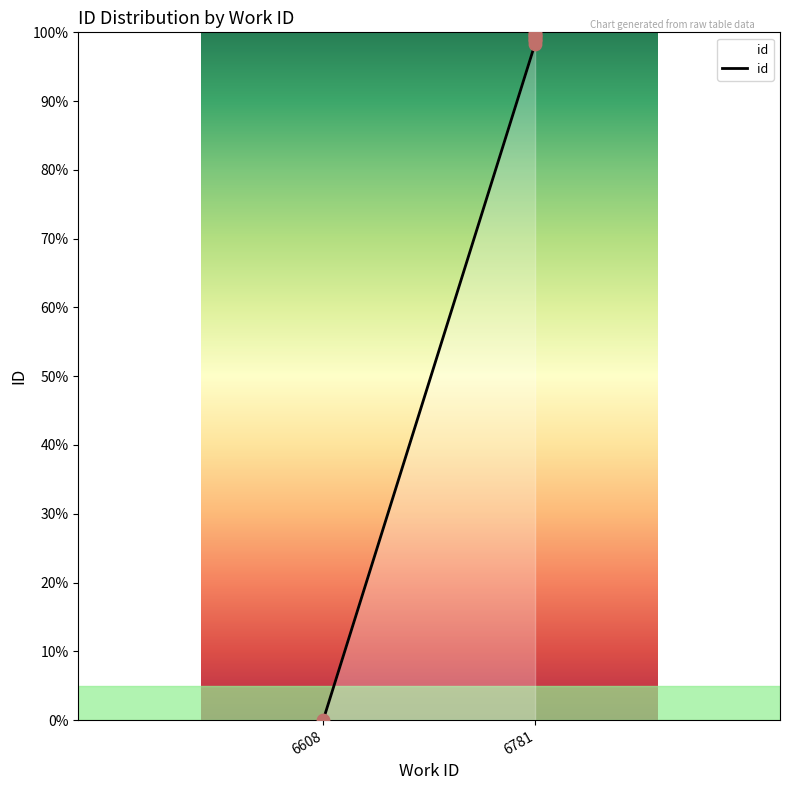

Which has a higher value, 6781 or 6781?

6781